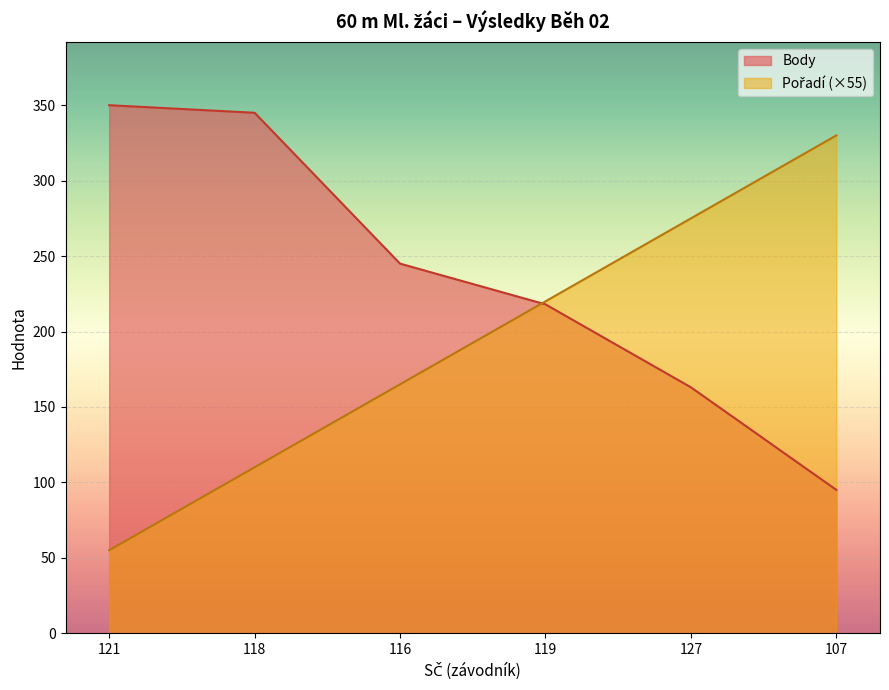

Reading left to right, transcribe all the data shown in this chart.

Pořadí: 55	110	165	220	275	330
Body: 350	345	245	218	163	95